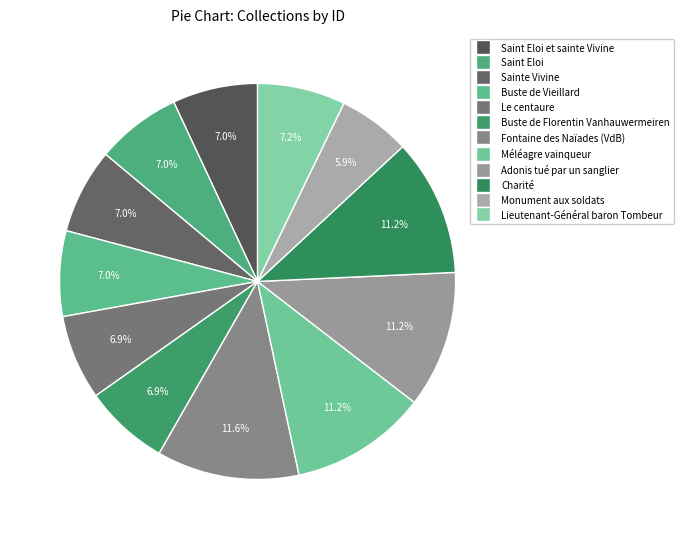

To the nearest percent, what percentage of the pie is Sainte Vivine?

7%